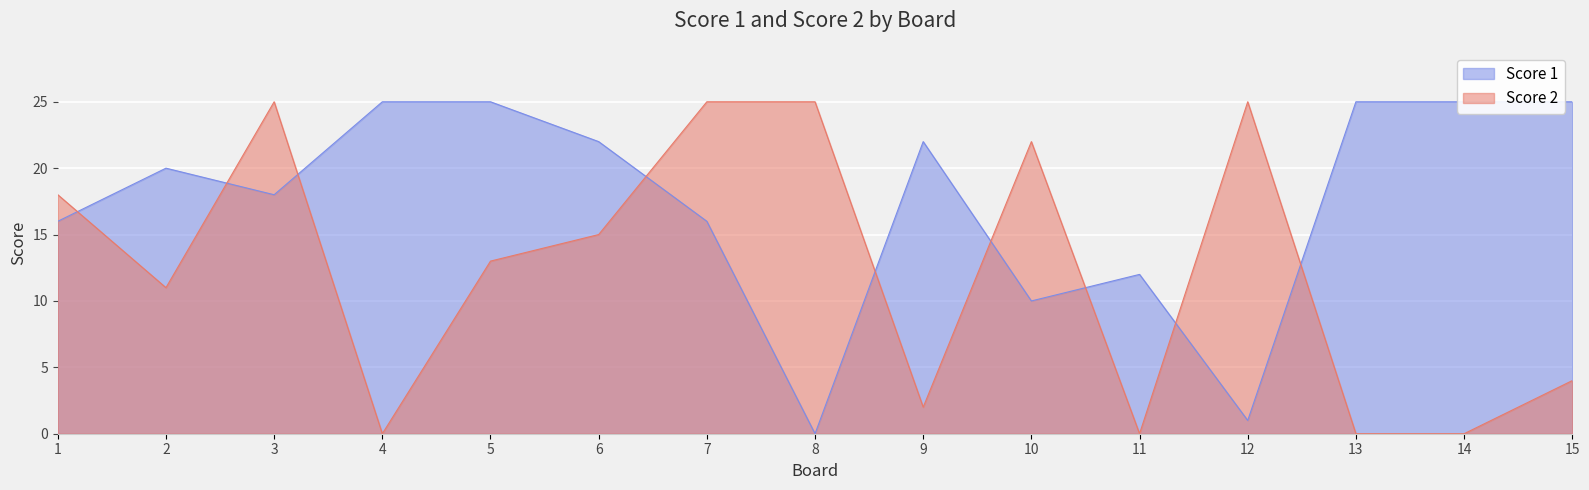

How many data points in Score 2 are above 13?

7